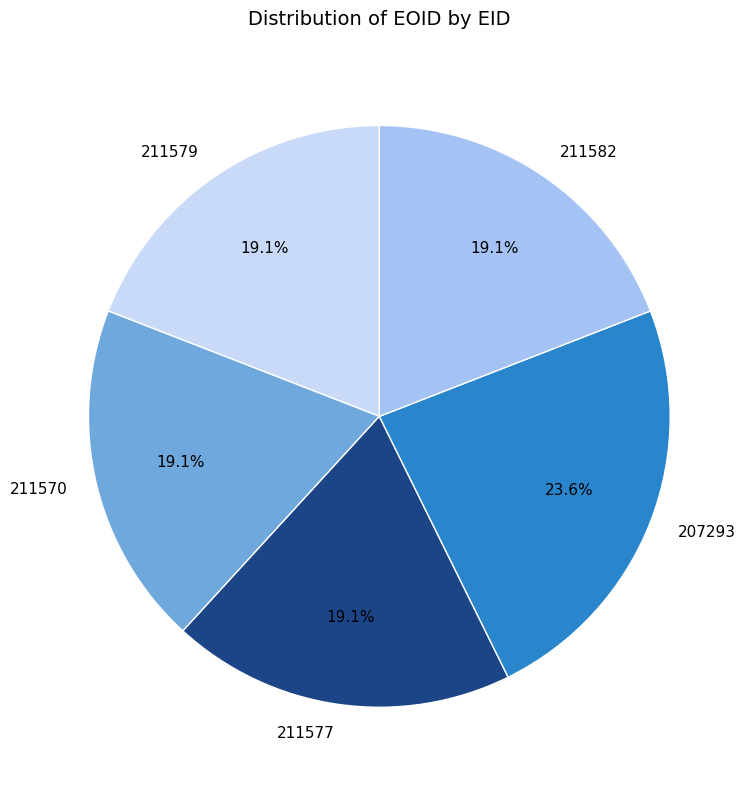

The 211579 slice represents 13% of the pie. True or false?

False